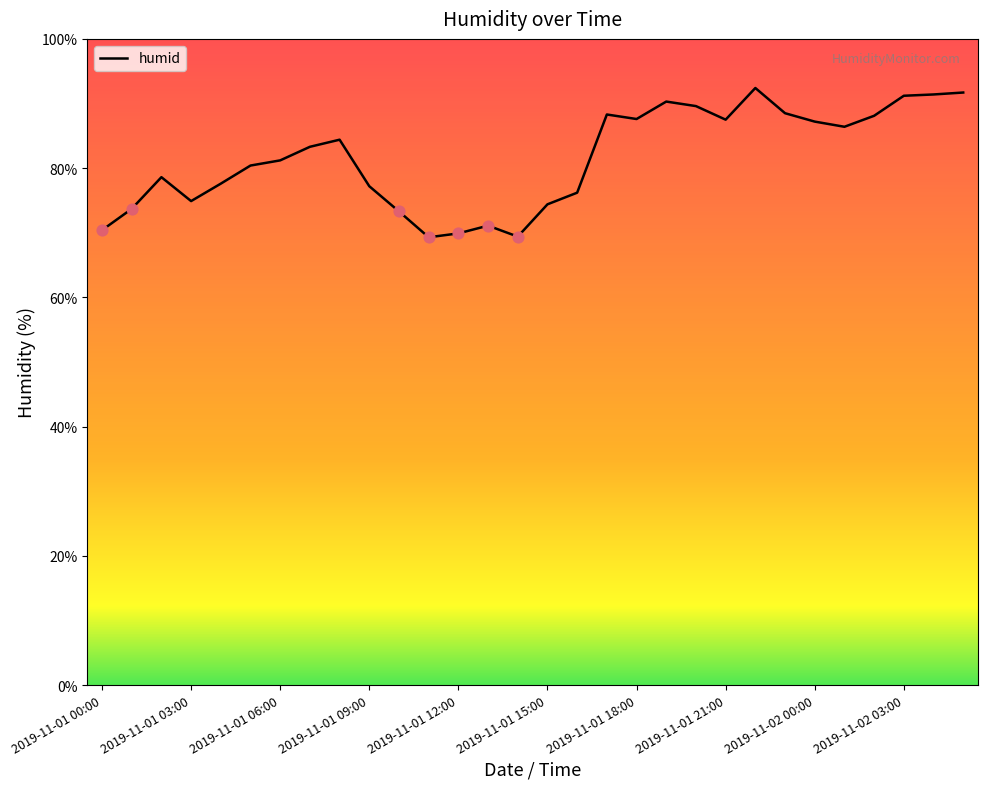

What is the difference between the maximum and minimum values?

23.1